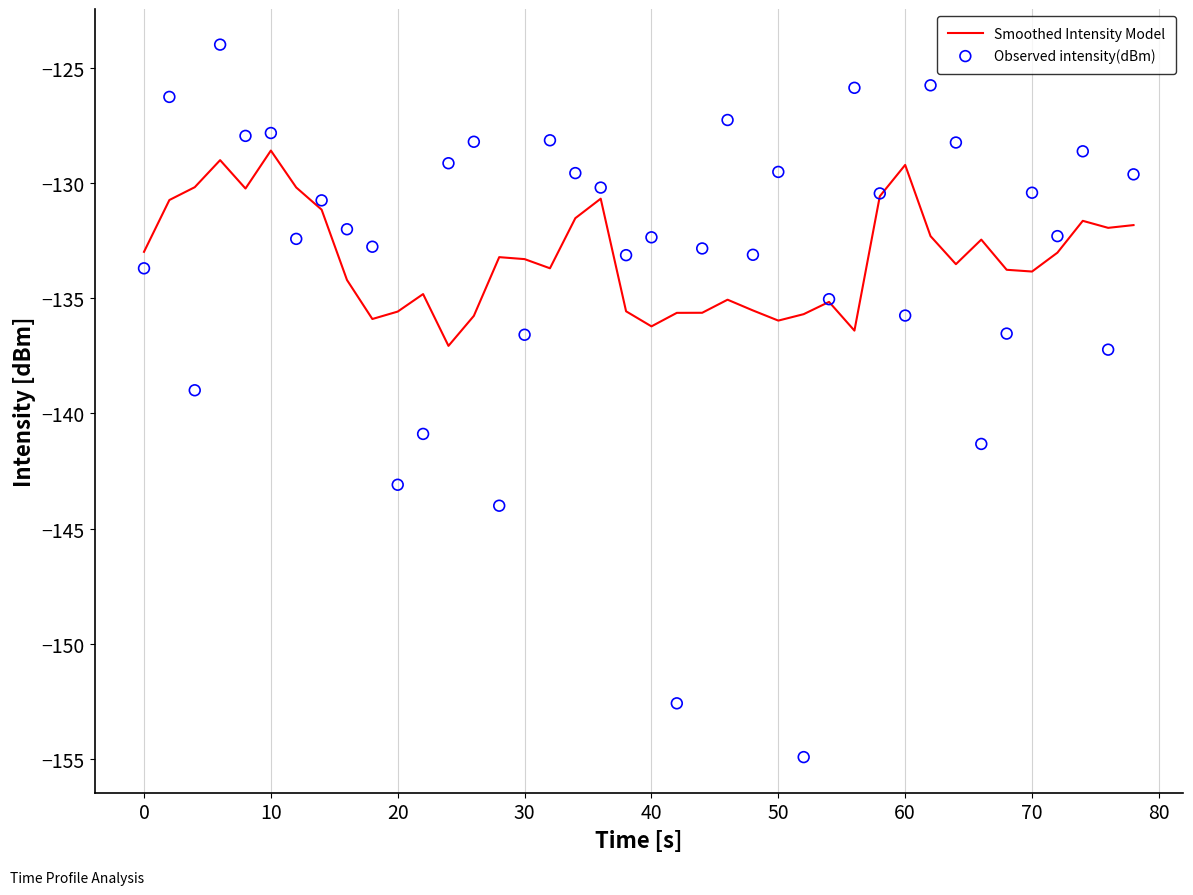

What is the highest value of the Smoothed Intensity Model series?

-128.6